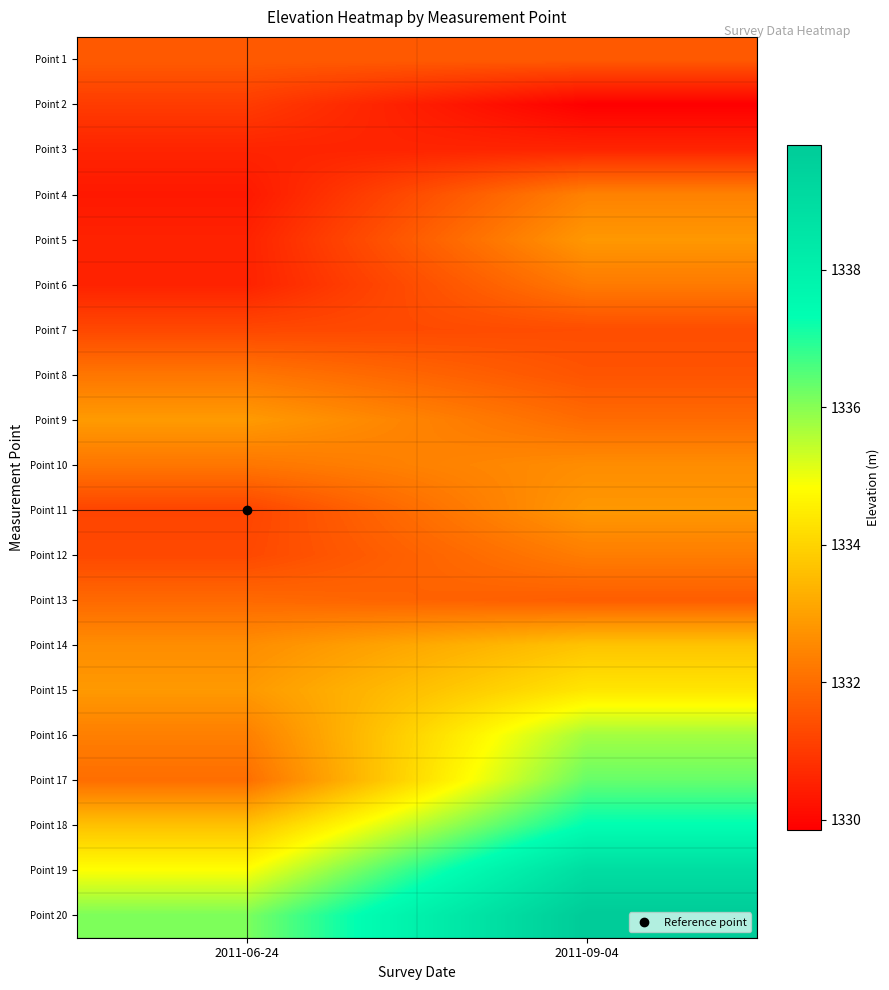

Reading left to right, extract all data points from this chart.

Point 1: 2011-06-24=1331.6	2011-09-04=1331.6
Point 2: 2011-06-24=1331.0	2011-09-04=1329.9
Point 3: 2011-06-24=1330.6	2011-09-04=1330.6
Point 4: 2011-06-24=1330.3	2011-09-04=1332.4
Point 5: 2011-06-24=1330.5	2011-09-04=1332.8
Point 6: 2011-06-24=1330.5	2011-09-04=1332.3
Point 7: 2011-06-24=1331.3	2011-09-04=1331.4
Point 8: 2011-06-24=1332.2	2011-09-04=1331.5
Point 9: 2011-06-24=1332.9	2011-09-04=1332.0
Point 10: 2011-06-24=1332.2	2011-09-04=1332.6
Point 11: 2011-06-24=1331.2	2011-09-04=1332.8
Point 12: 2011-06-24=1331.3	2011-09-04=1332.3
Point 13: 2011-06-24=1331.9	2011-09-04=1331.7
Point 14: 2011-06-24=1332.6	2011-09-04=1333.7
Point 15: 2011-06-24=1332.9	2011-09-04=1334.4
Point 16: 2011-06-24=1332.3	2011-09-04=1335.7
Point 17: 2011-06-24=1332.0	2011-09-04=1336.3
Point 18: 2011-06-24=1333.6	2011-09-04=1337.4
Point 19: 2011-06-24=1334.8	2011-09-04=1339.0
Point 20: 2011-06-24=1336.1	2011-09-04=1339.8